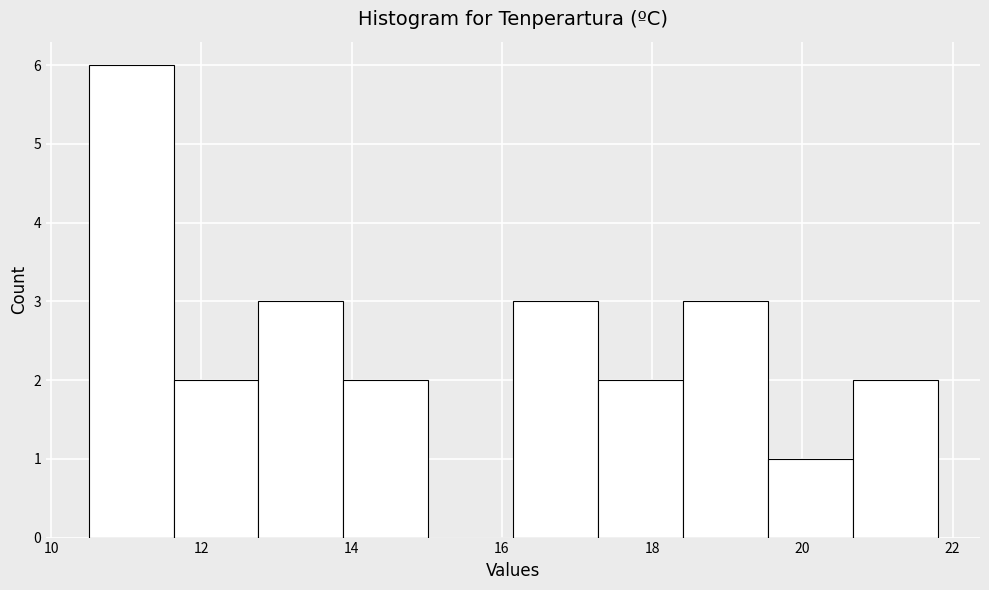

What is the height of the bar covering 13.8 to 15.0 on the x-axis? Neither the bar edges nor the heights are printed on the chart, so give them approximately, as read against the axes.

2